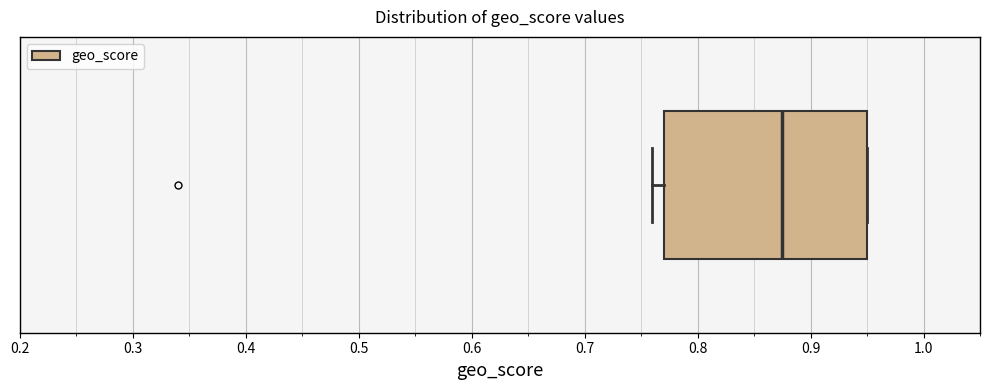

Where is the right edge of the box on the x-axis? The values are not printed on the chart, so give them approximately, as read against the axis.

0.95